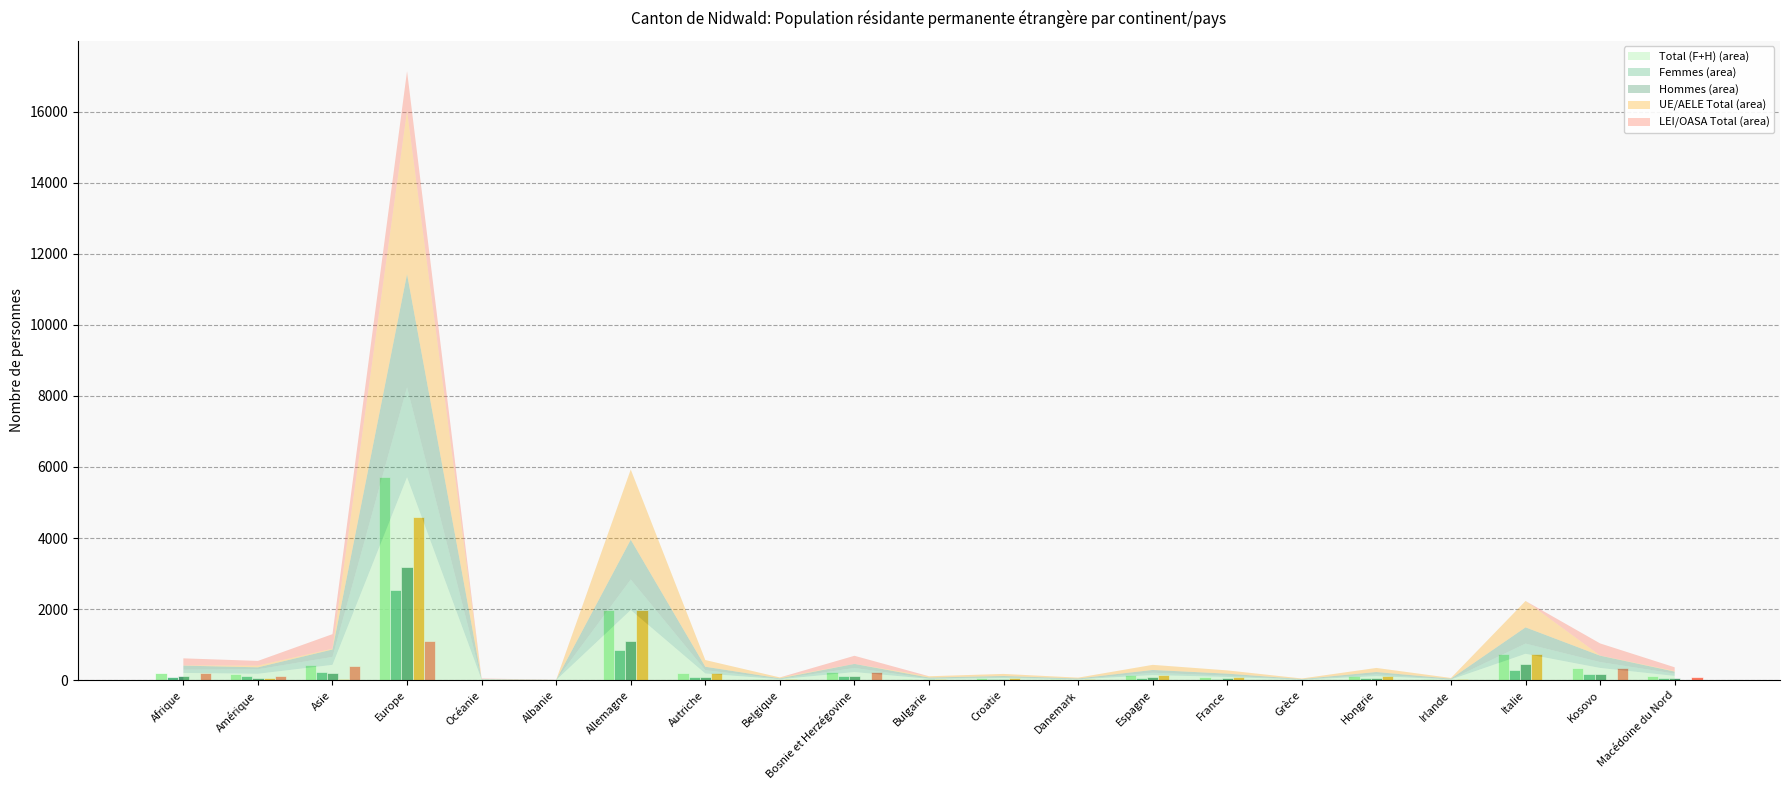

What is the greatest value displayed?

5712